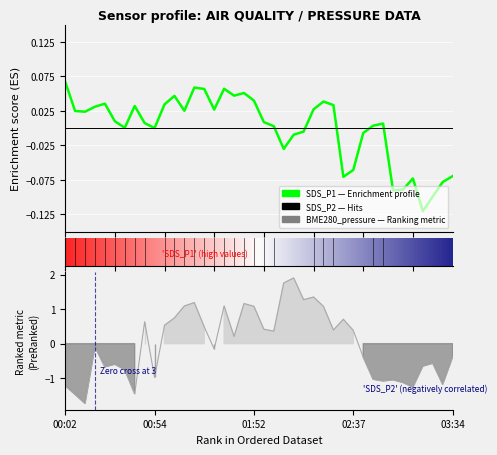

At how many categories does at least one series exceed 1?

10